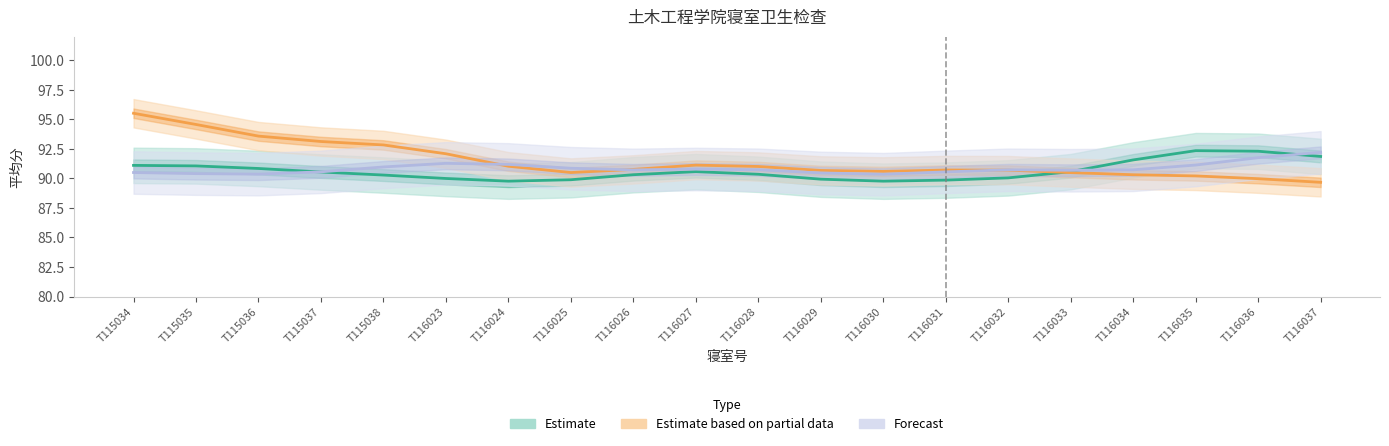

At which category does Estimate based on partial data reach its first local peak?

T116027